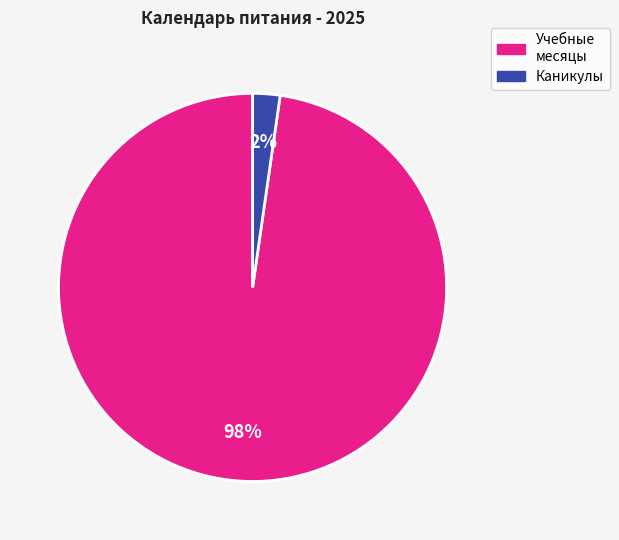

Count the number of slices in the pie.

2